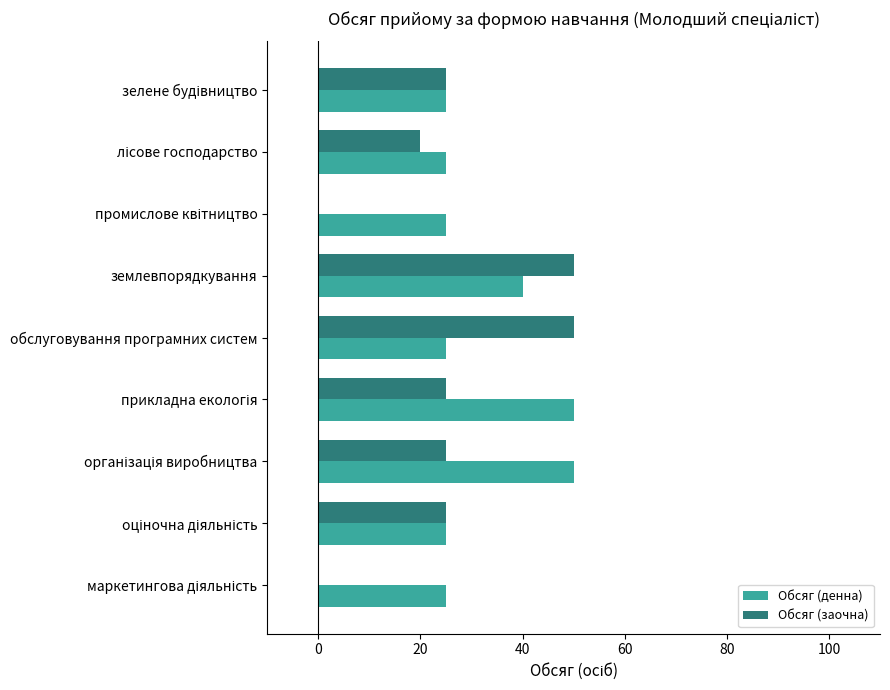

The Обсяг (заочна) series shows 50 at землевпорядкування. True or false?

True